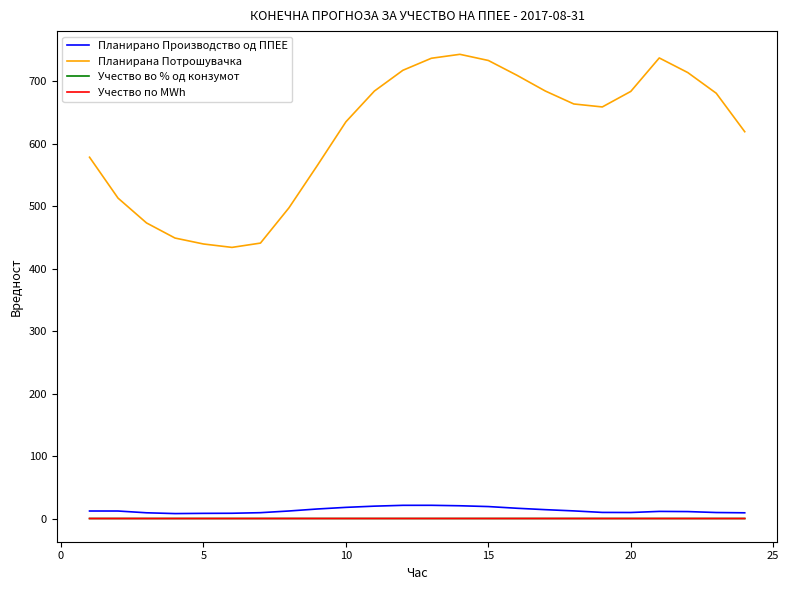

Does the chart have visible grid lines?

No